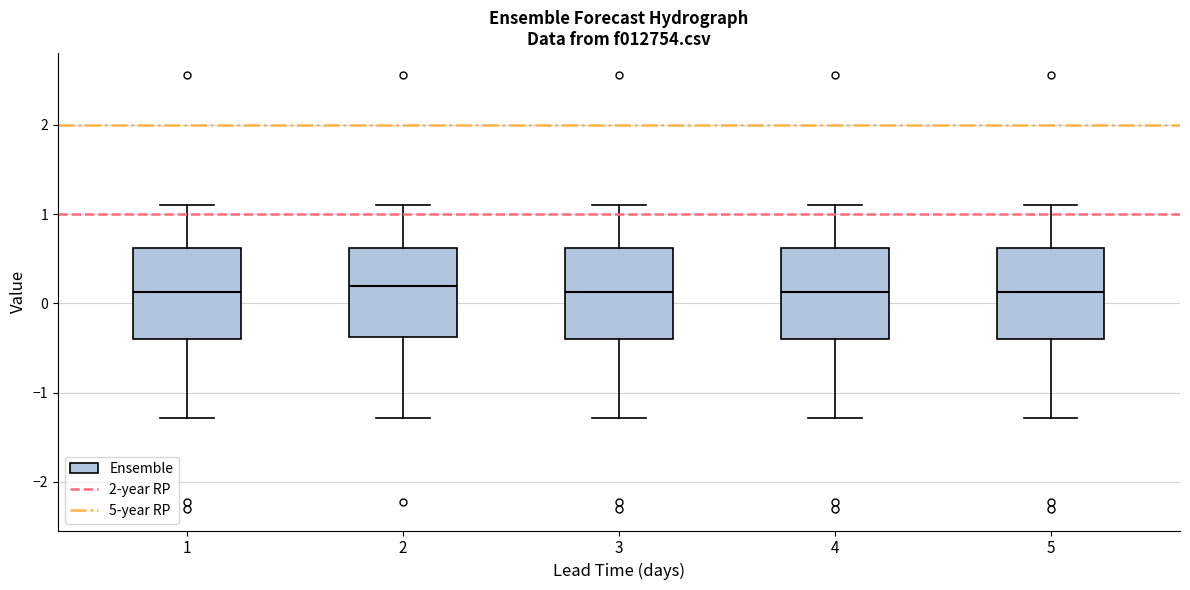

Where does the median line of the box at x = 3 sit on the y-axis? The values are not printed on the chart, so give them approximately, as read against the axis.

0.1